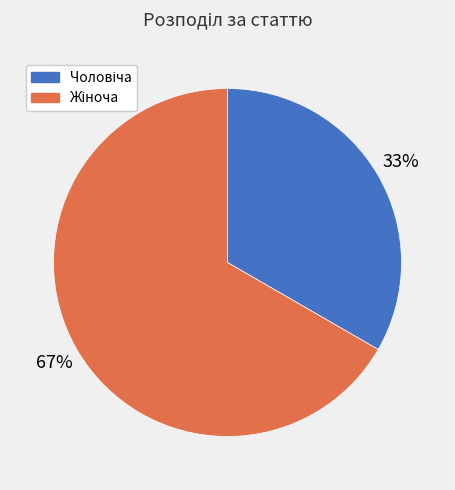

To the nearest percent, what is the combined percentage of Жіноча and Чоловіча?

100%